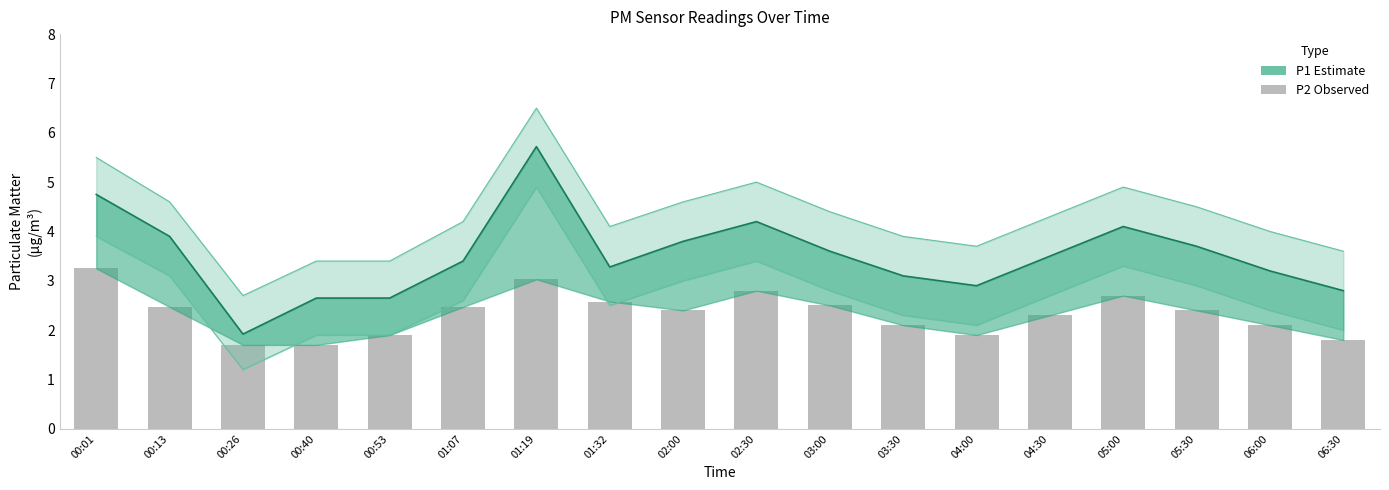

Reading left to right, what are all the values shown in this chart?

P1 Estimate: 00:01=4.8	00:13=3.9	00:26=1.9	00:40=2.6	00:53=2.6	01:07=3.4	01:19=5.7	01:32=3.3	02:00=3.8	02:30=4.2	03:00=3.6	03:30=3.1	04:00=2.9	04:30=3.5	05:00=4.1	05:30=3.7	06:00=3.2	06:30=2.8
P2: 00:01=3.2	00:13=2.5	00:26=1.7	00:40=1.7	00:53=1.9	01:07=2.5	01:19=3.0	01:32=2.6	02:00=2.4	02:30=2.8	03:00=2.5	03:30=2.1	04:00=1.9	04:30=2.3	05:00=2.7	05:30=2.4	06:00=2.1	06:30=1.8